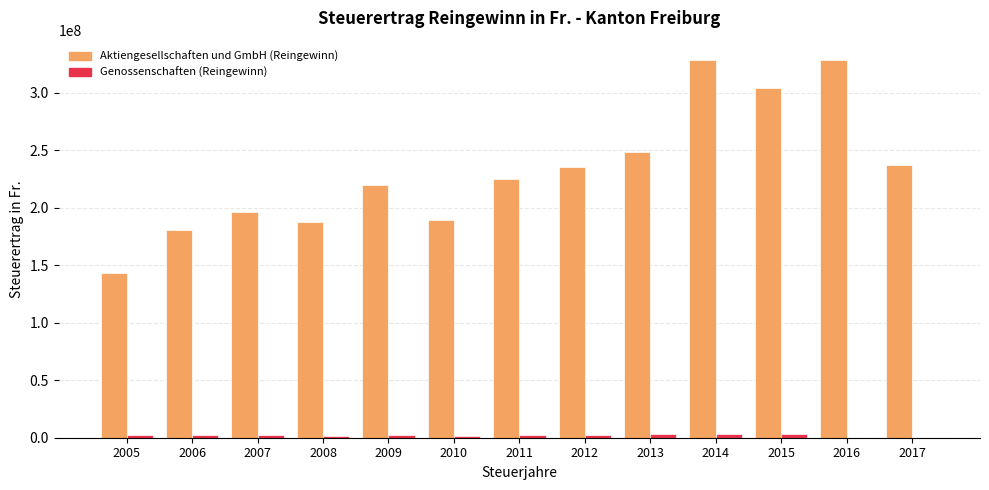

Which series changed the most between 2005 and 2013?

Aktiengesellschaften und GmbH (Reingewinn)